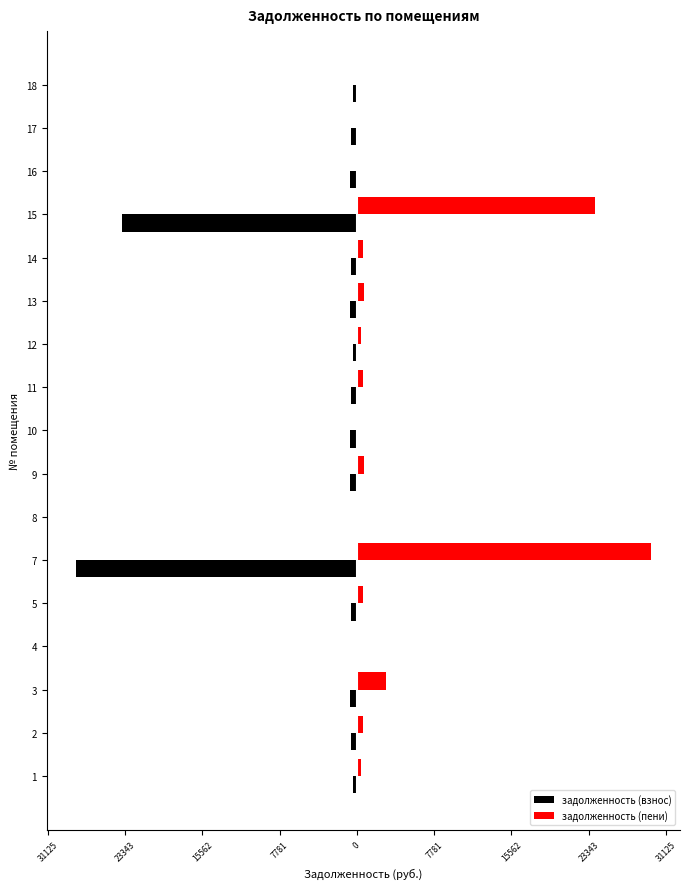

What are all the series names shown in the legend?

задолженность (взнос), задолженность (пени)